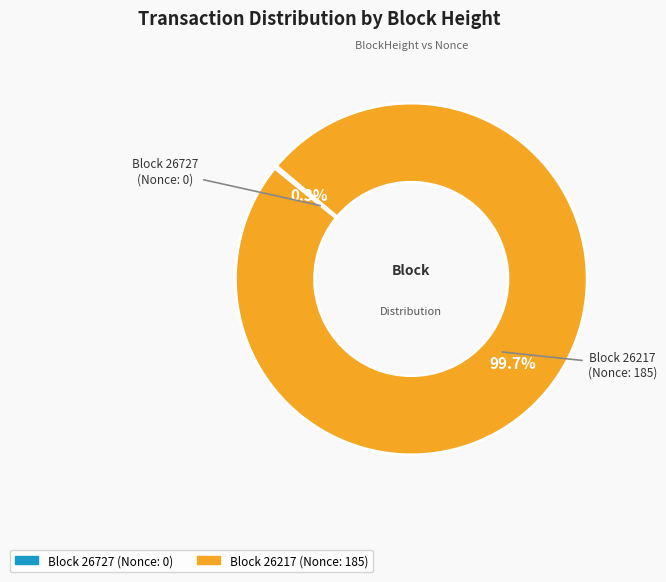

How many segments does this pie chart have?

2